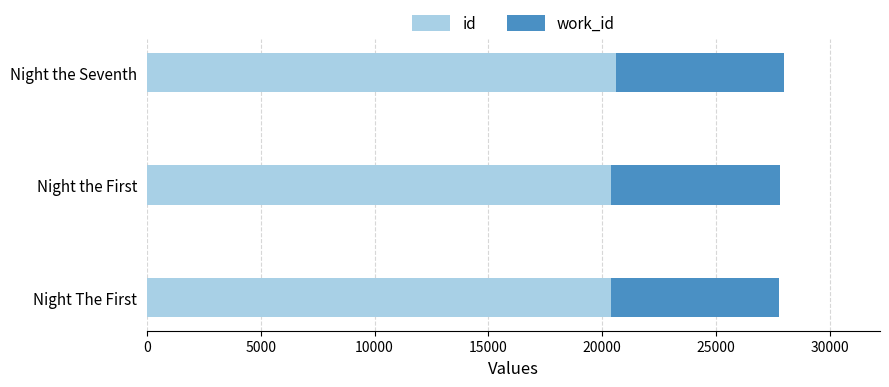

What is the average value of the id series?

20457